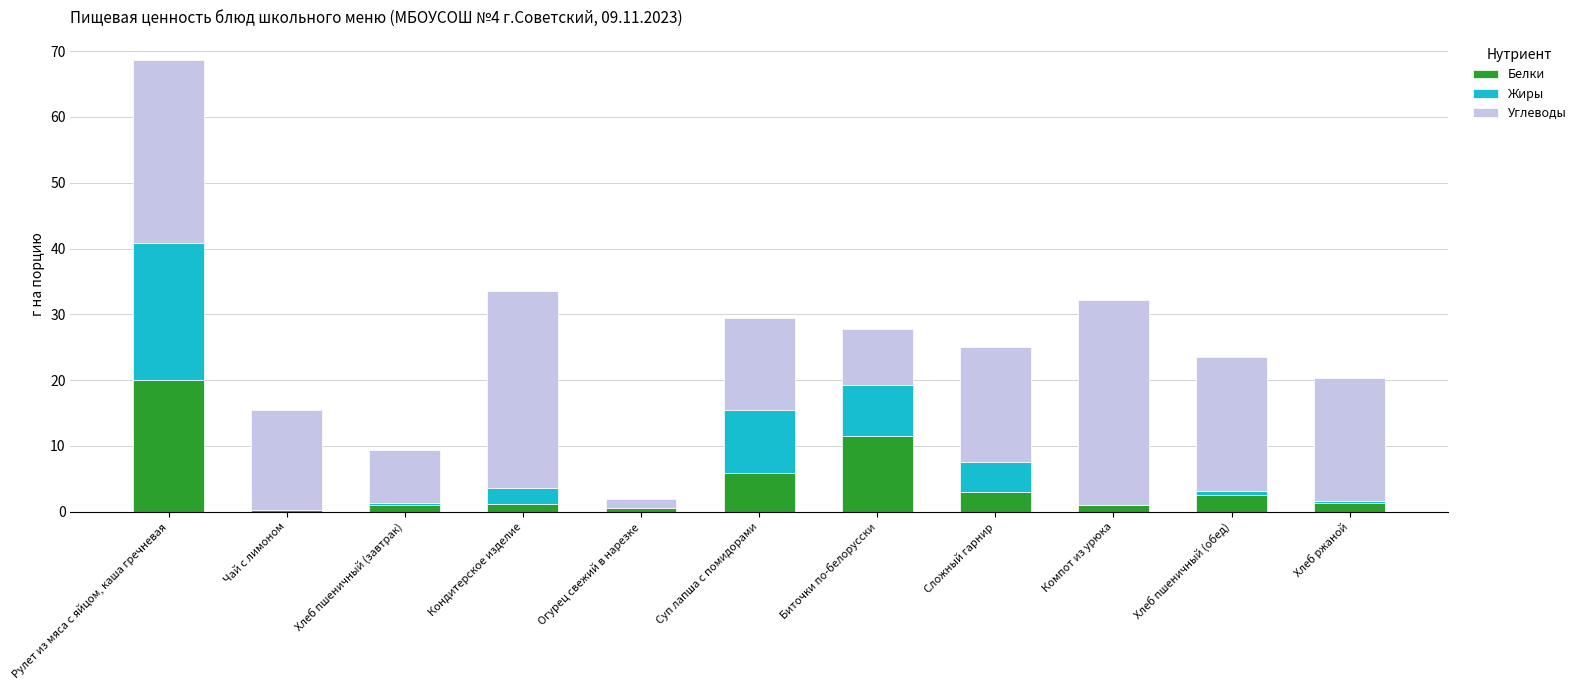

What are all the series names shown in the legend?

Белки, Жиры, Углеводы